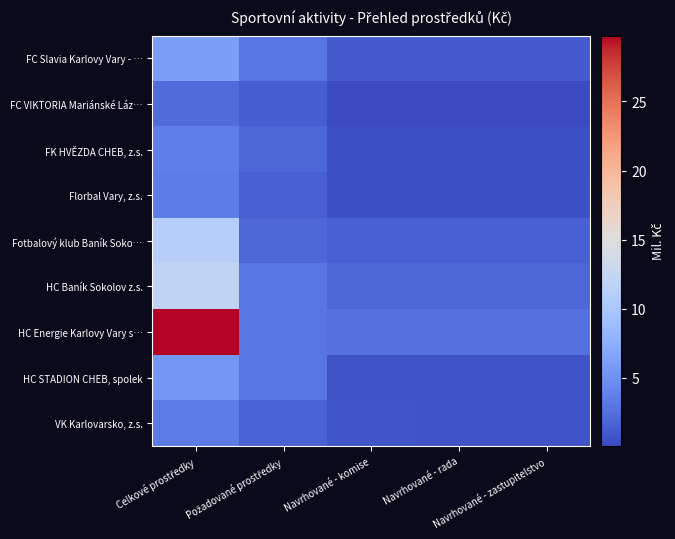

Reading right to left, list all the values displayed in this chart.

FC Slavia Karlovy Vary - …: Navrhované - zastupitelstvo=1.2	Navrhované - rada=1.2	Navrhované - komise=1.2	Požadované prostředky=3.0	Celkové prostředky=6.0
FC VIKTORIA Mariánské Láz…: Navrhované - zastupitelstvo=0.1	Navrhované - rada=0.1	Navrhované - komise=0.1	Požadované prostředky=1.2	Celkové prostředky=2.2
FK HVĚZDA CHEB, z.s.: Navrhované - zastupitelstvo=0.4	Navrhované - rada=0.4	Navrhované - komise=0.4	Požadované prostředky=2.0	Celkové prostředky=3.6
Florbal Vary, z.s.: Navrhované - zastupitelstvo=0.5	Navrhované - rada=0.5	Navrhované - komise=0.5	Požadované prostředky=1.5	Celkové prostředky=3.5
Fotbalový klub Baník Soko…: Navrhované - zastupitelstvo=1.6	Navrhované - rada=1.6	Navrhované - komise=1.6	Požadované prostředky=2.0	Celkové prostředky=11.0
HC Baník Sokolov z.s.: Navrhované - zastupitelstvo=1.9	Navrhované - rada=1.9	Navrhované - komise=1.9	Požadované prostředky=3.0	Celkové prostředky=12.0
HC Energie Karlovy Vary s…: Navrhované - zastupitelstvo=2.7	Navrhované - rada=2.7	Navrhované - komise=2.7	Požadované prostředky=3.0	Celkové prostředky=29.8
HC STADION CHEB, spolek: Navrhované - zastupitelstvo=0.8	Navrhované - rada=0.8	Navrhované - komise=0.7	Požadované prostředky=3.0	Celkové prostředky=5.5
VK Karlovarsko, z.s.: Navrhované - zastupitelstvo=0.8	Navrhované - rada=0.8	Navrhované - komise=0.8	Požadované prostředky=1.7	Celkové prostředky=3.4